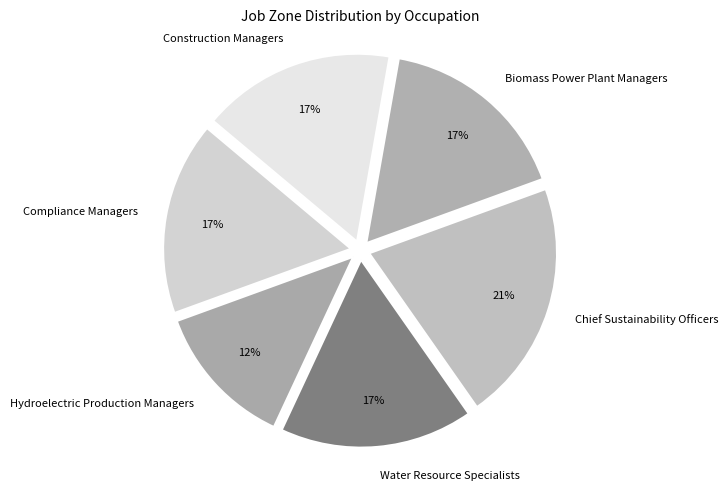

Approximately how many times larger is the value at Biomass Power Plant Managers compared to Water Resource Specialists?

1.0